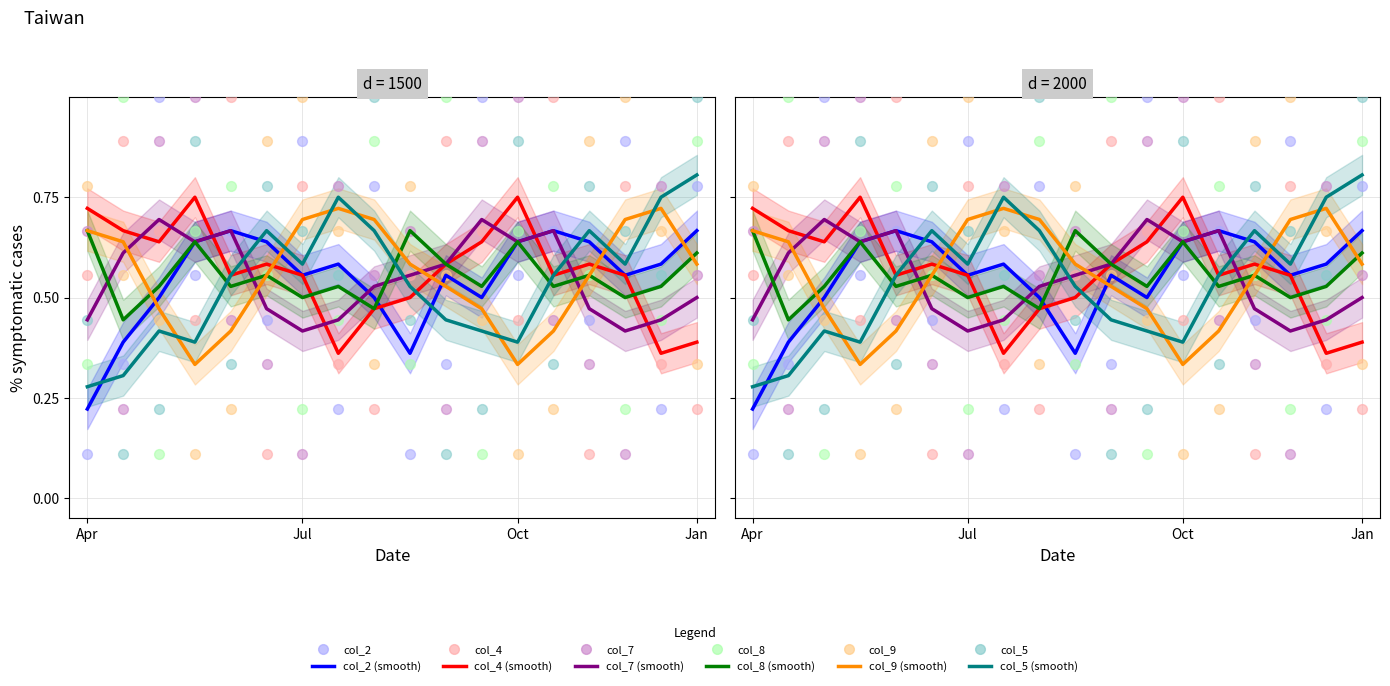

What is the total value across all series at 8?

3.4